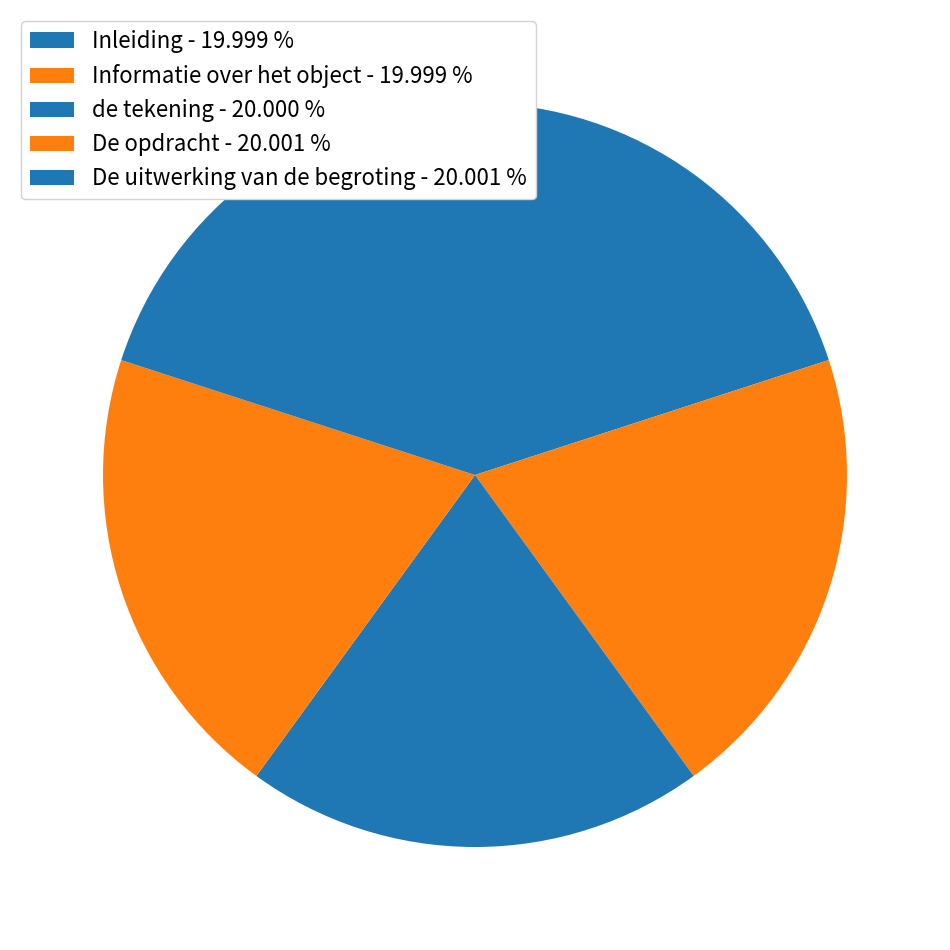

To the nearest percent, what is the combined percentage of Informatie over het object and Inleiding?

40%